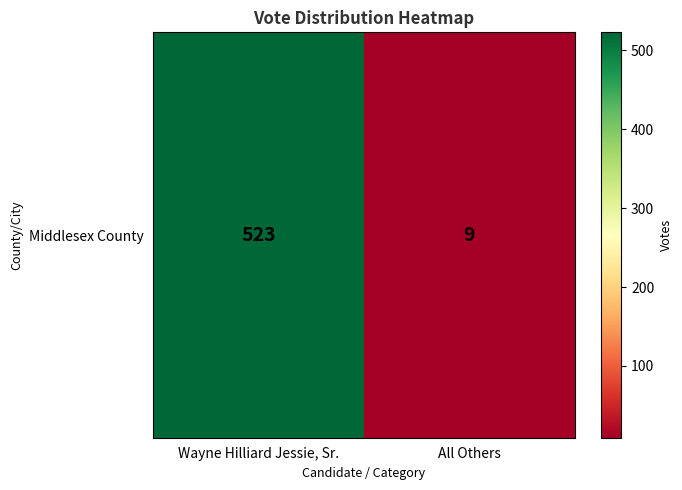

Reading left to right, transcribe all the data shown in this chart.

Wayne Hilliard Jessie, Sr.=523	All Others=9